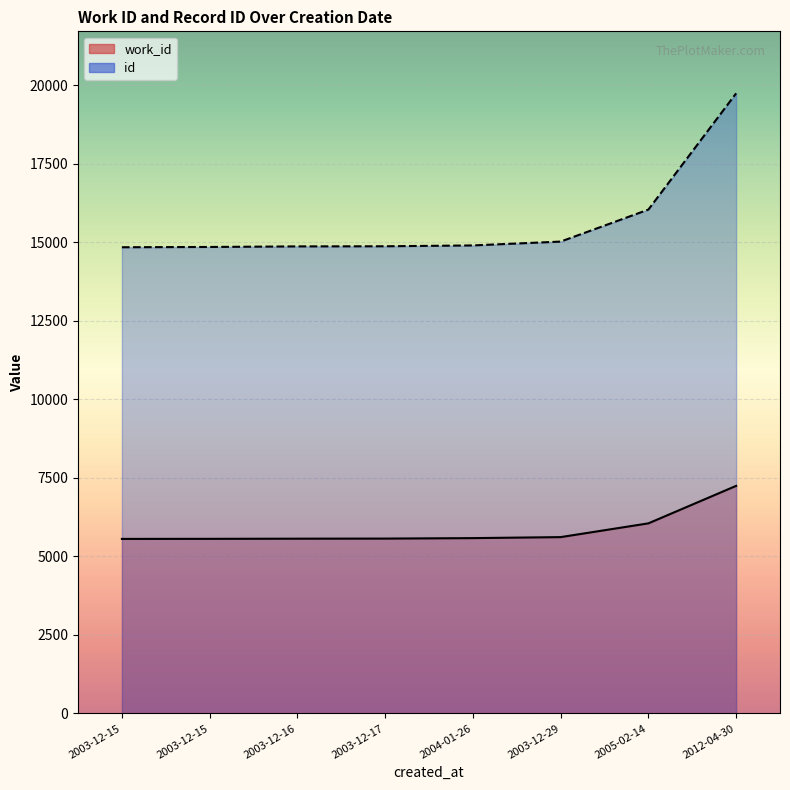

What is the difference between the maximum and minimum values in the id series?

4901